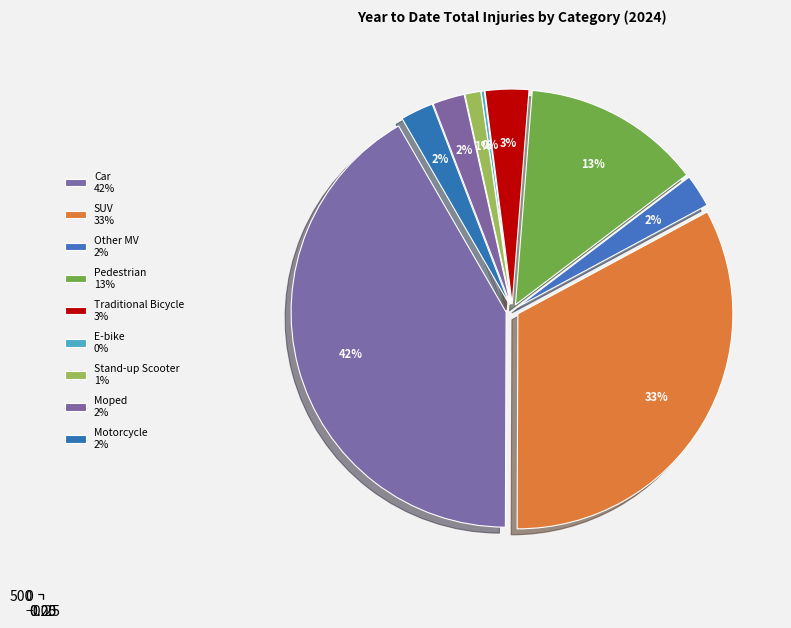

Does SUV account for over 50% of the chart?

No